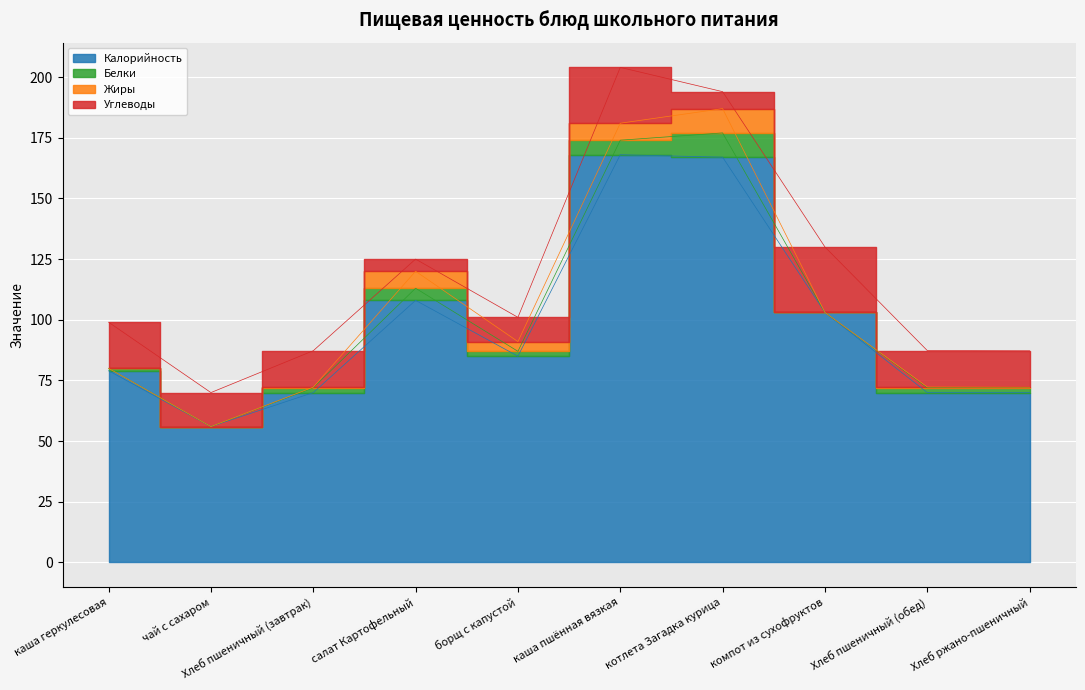

True or false: Калорийность has a value of 98.0 at Хлеб пшеничный (обед).

False